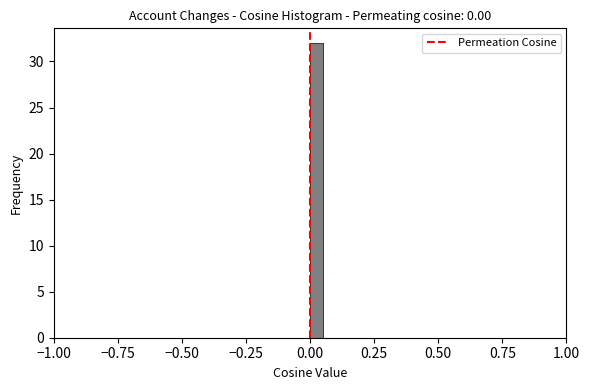

Read against the x-axis, roughly where is the centre of the tallest bar?

0.05